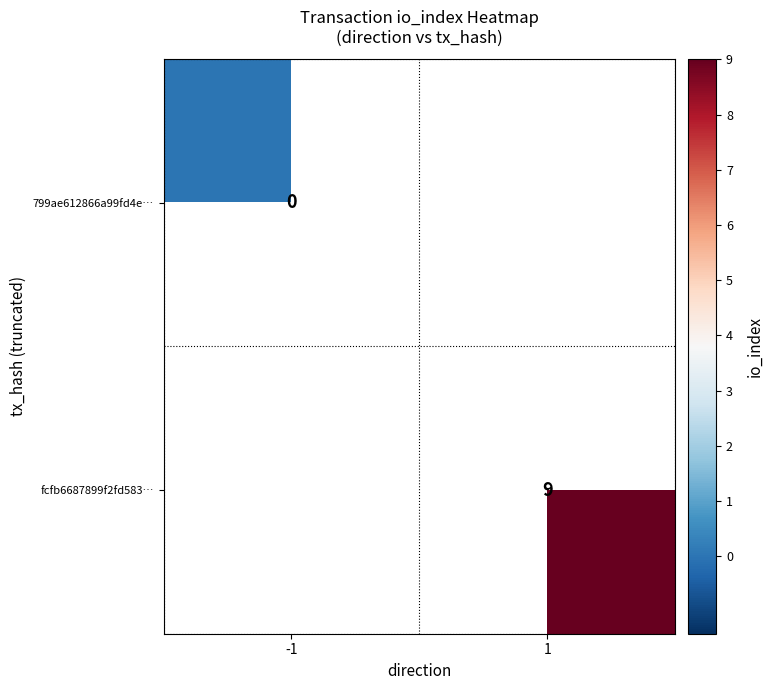

True or false: fcfb6687899f2fd583… has a value of 13 at 1.

False